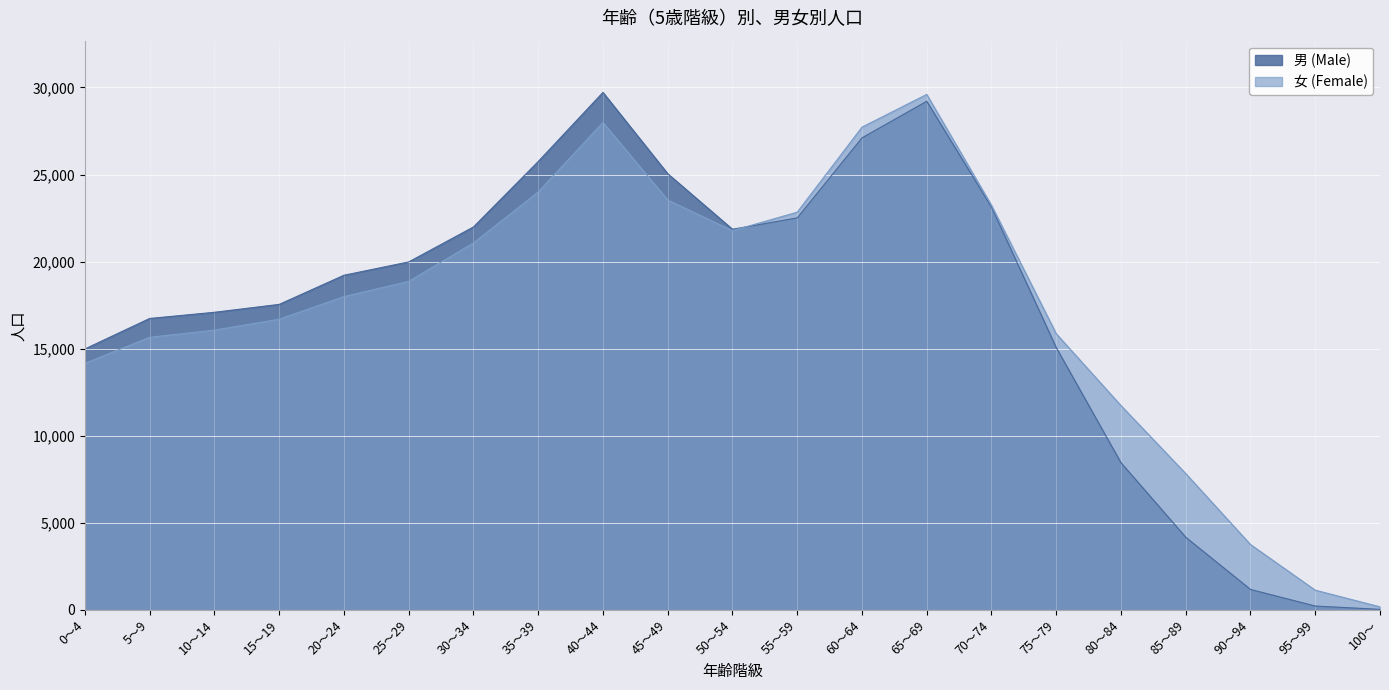

What is the difference between the maximum and minimum values in the 男 (Male) series?

29685